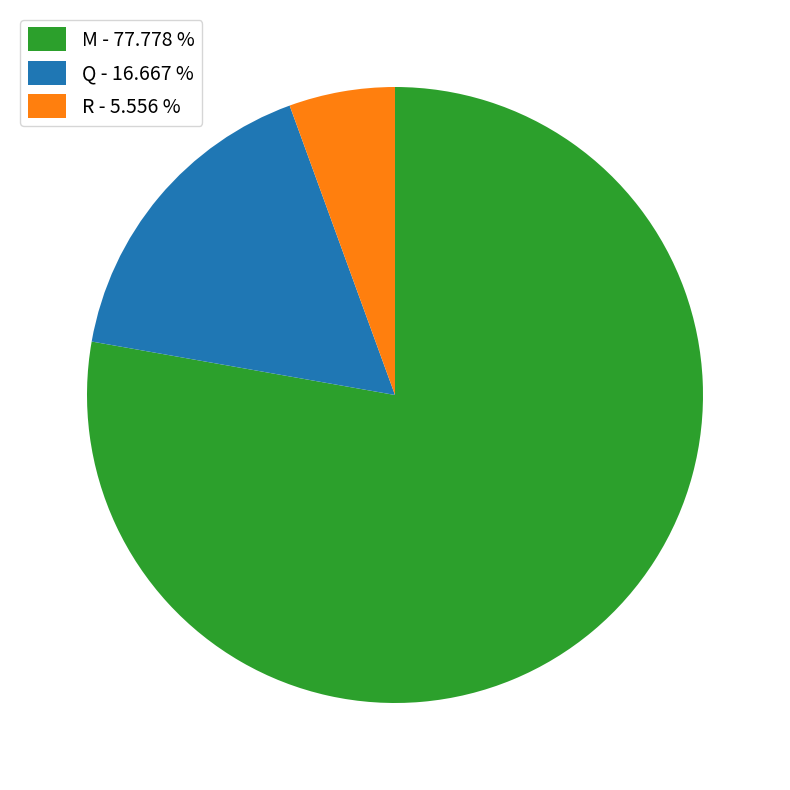

Which has a higher value, M - 77.778 % or R - 5.556 %?

M - 77.778 %